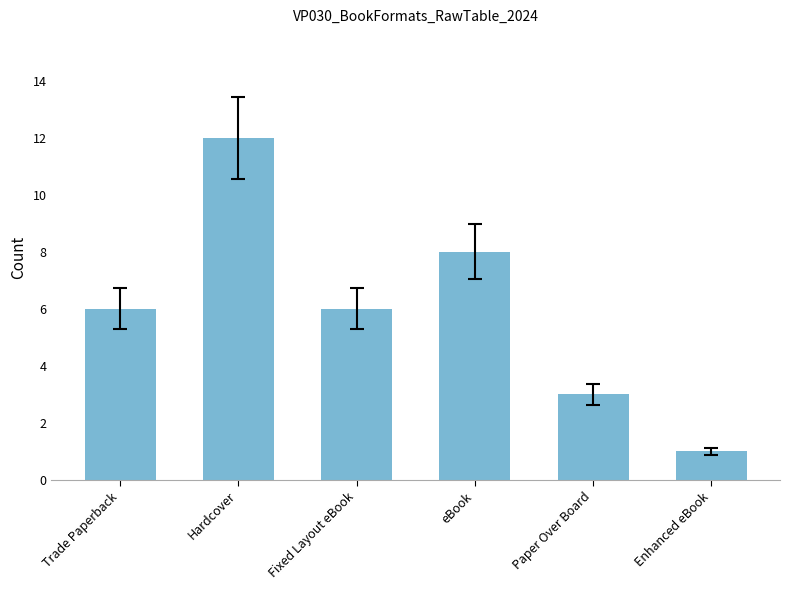

Reading left to right, transcribe all the data shown in this chart.

6	12	6	8	3	1